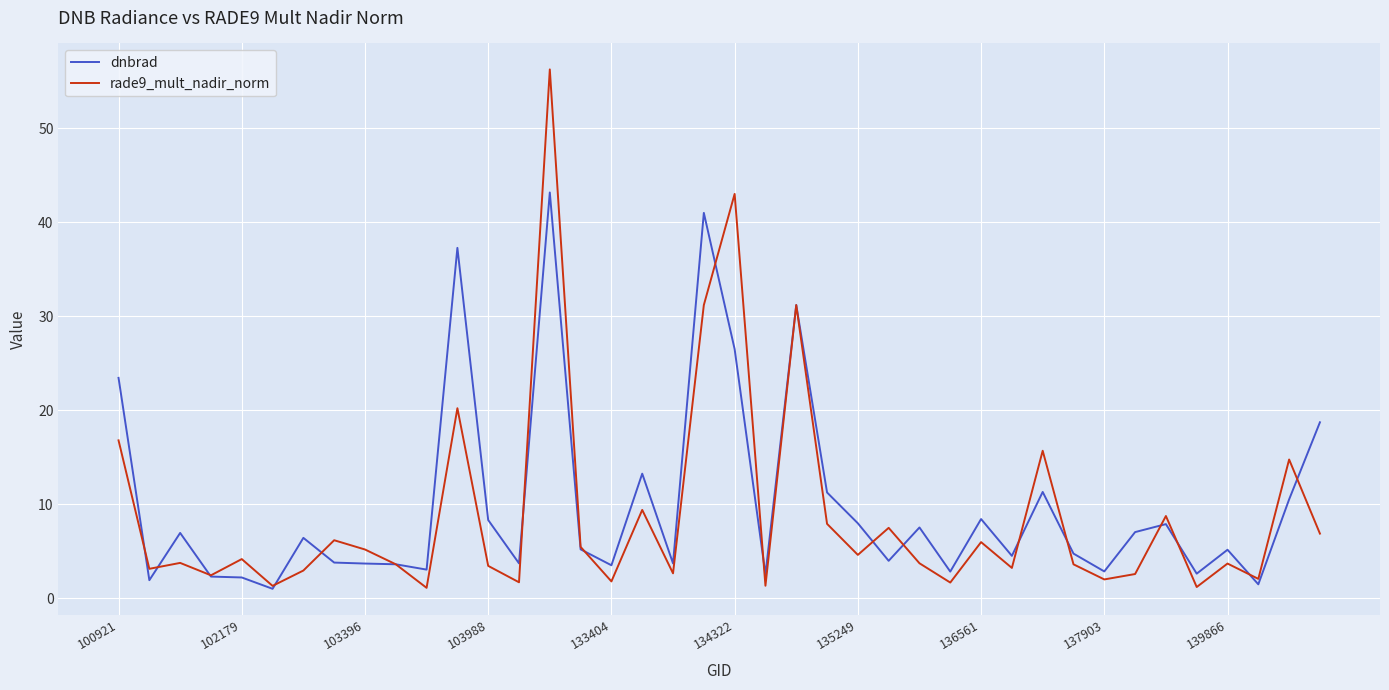

Which series has the largest range (max minus min)?

rade9_mult_nadir_norm